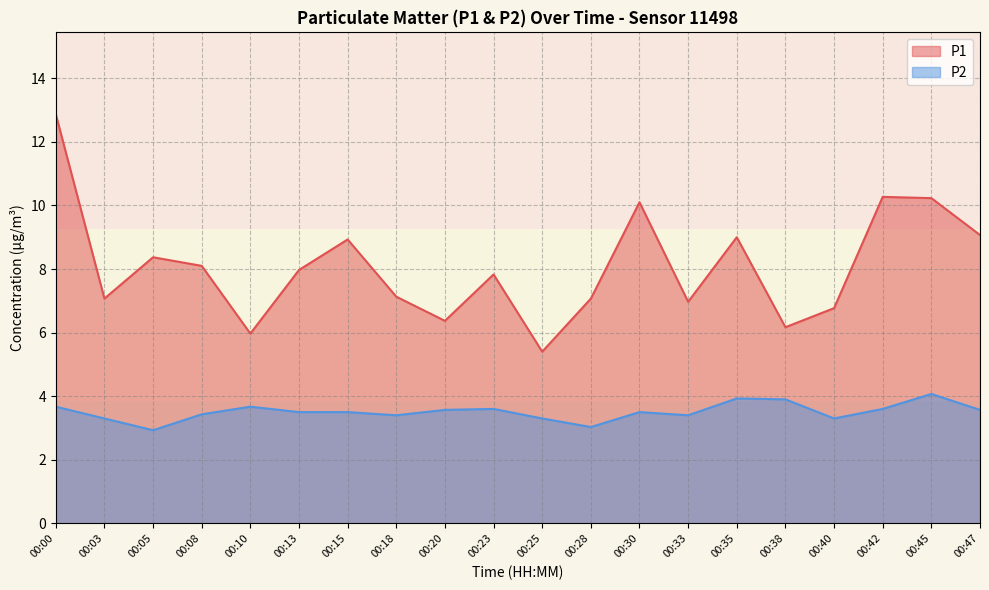

True or false: P2 has more than 2 interior local peaks.

True